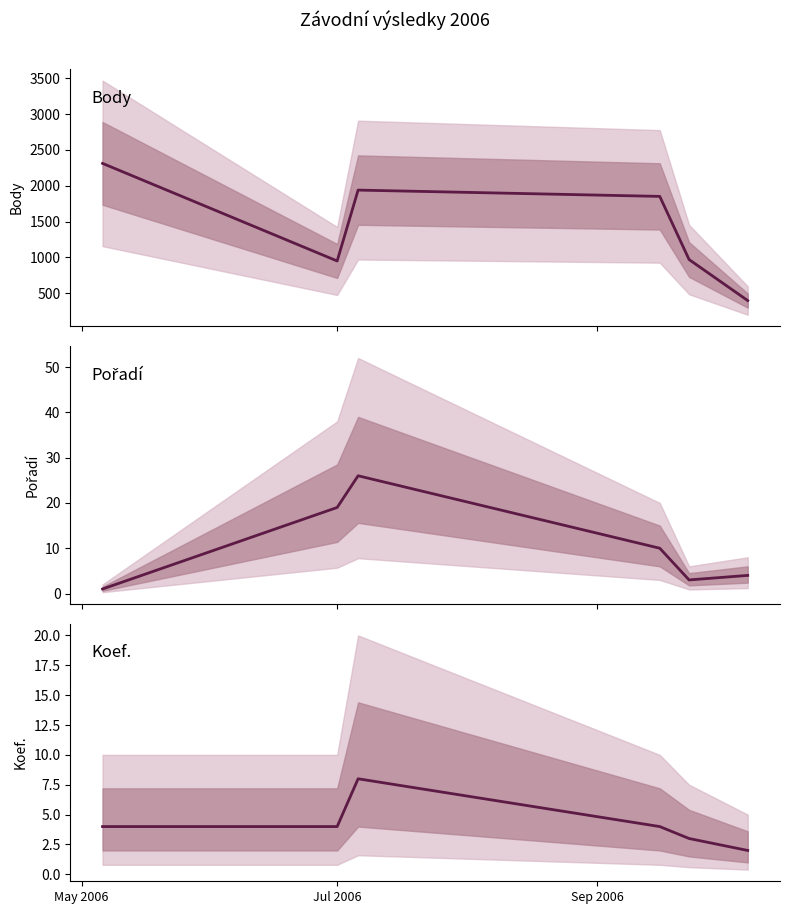

Is this an area chart (filled region under the line)?

No